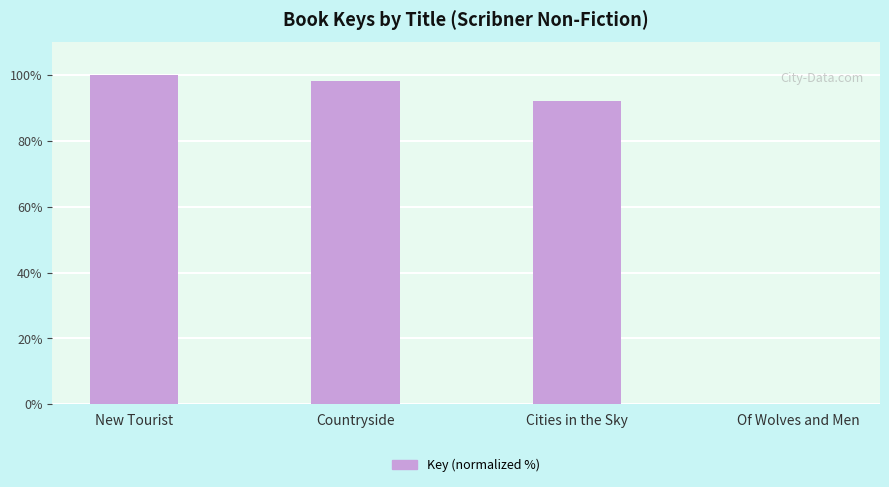

Which has a higher value, Cities in the Sky or Of Wolves and Men?

Cities in the Sky